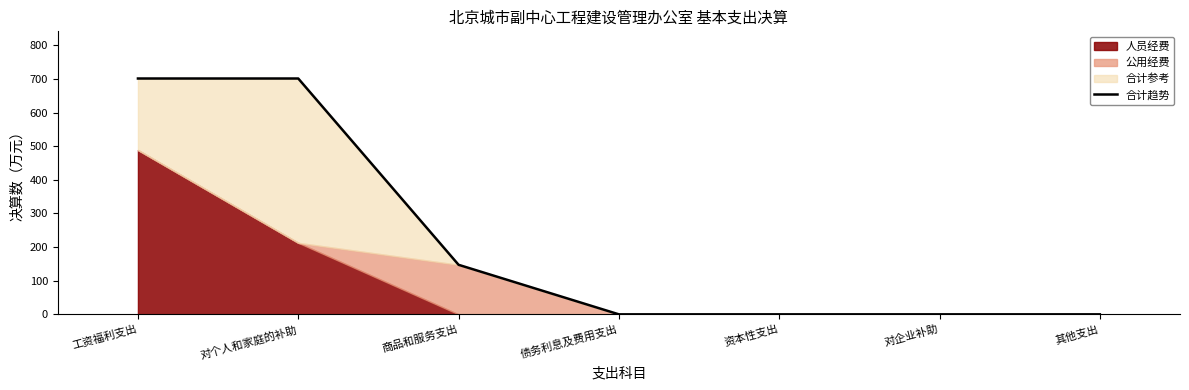

Reading left to right, transcribe all the data shown in this chart.

701.1	701.1	147.3	0.0	0.0	0.0	0.0